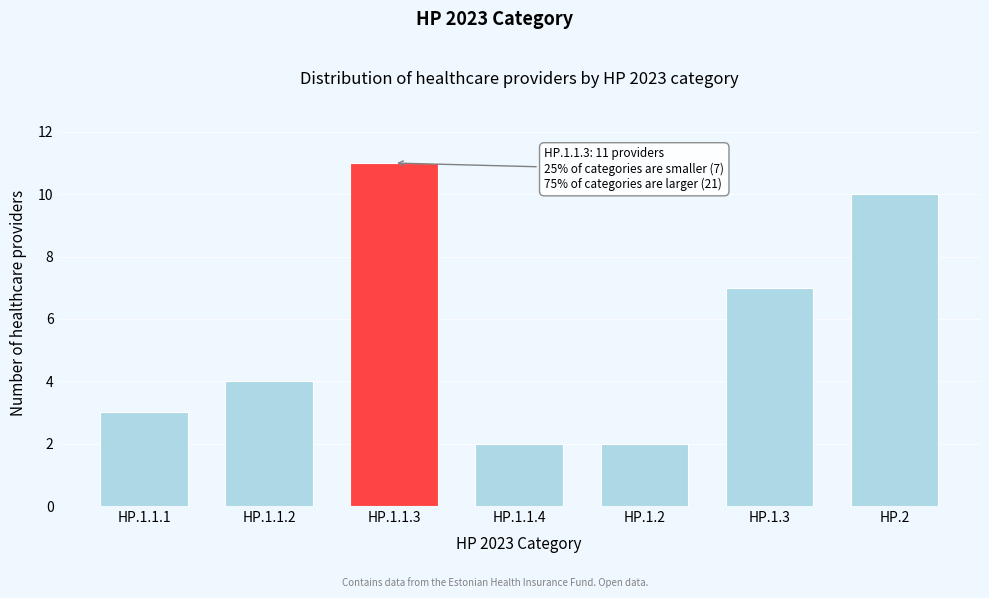

Reading left to right, extract all data points from this chart.

HP.1.1.1=3	HP.1.1.2=4	HP.1.1.3=11	HP.1.1.4=2	HP.1.2=2	HP.1.3=7	HP.2=10